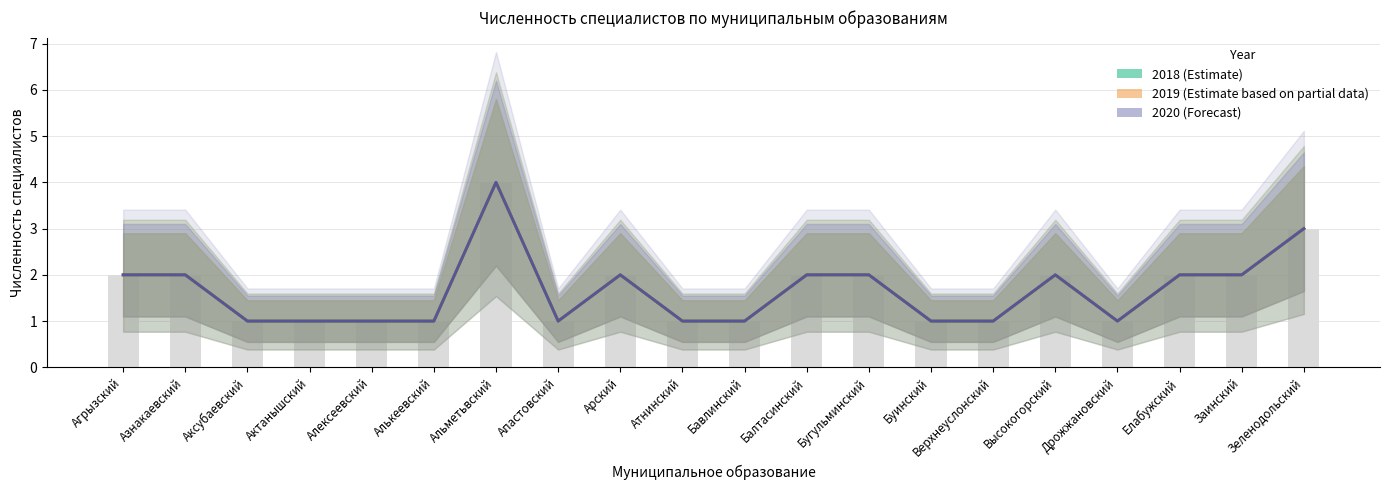

What is the difference between the 2018 values at Елабужский and Бавлинский?

1